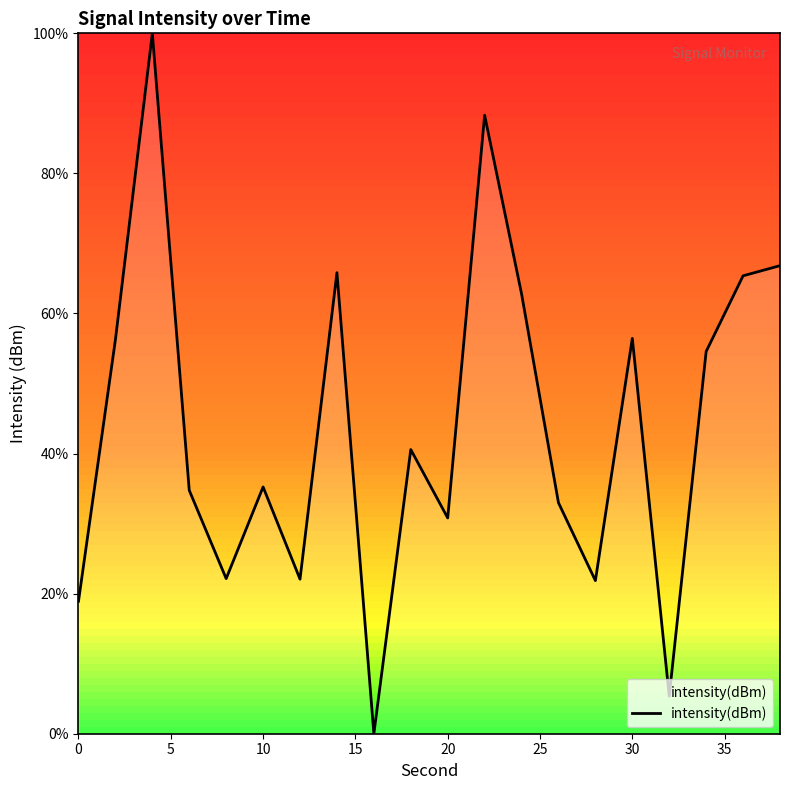

How many positive values are there?

19